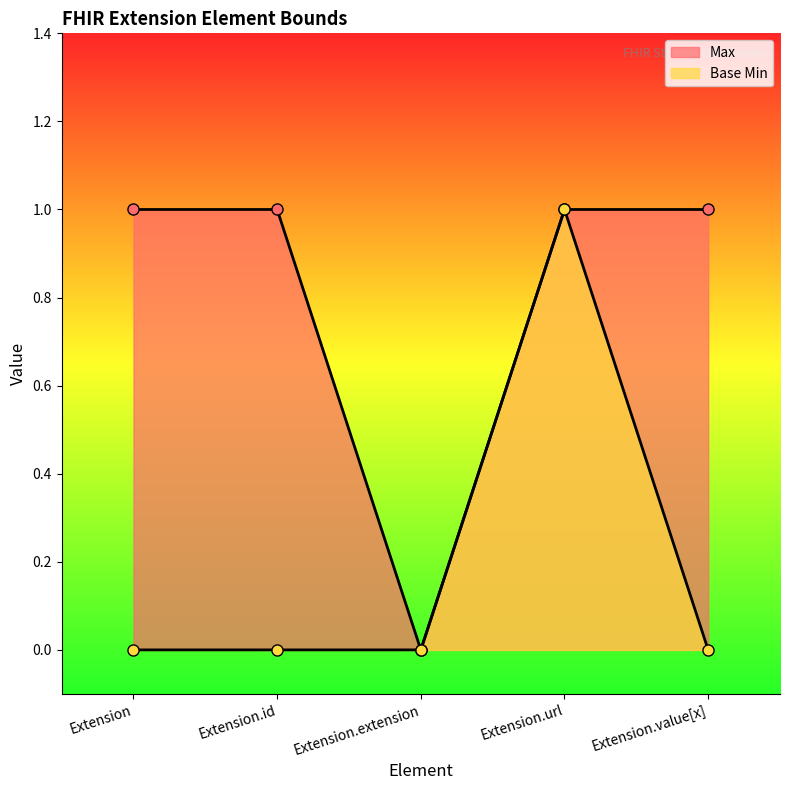

What is the value of the Max point at the 4th from the left?

1